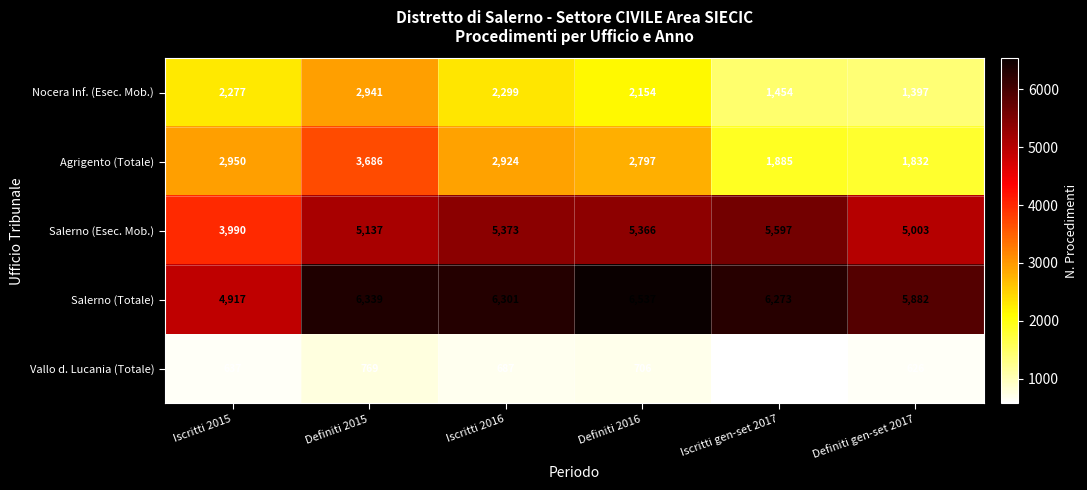

Is it true that Agrigento (Totale) equals 1885 at Iscritti gen-set 2017?

True